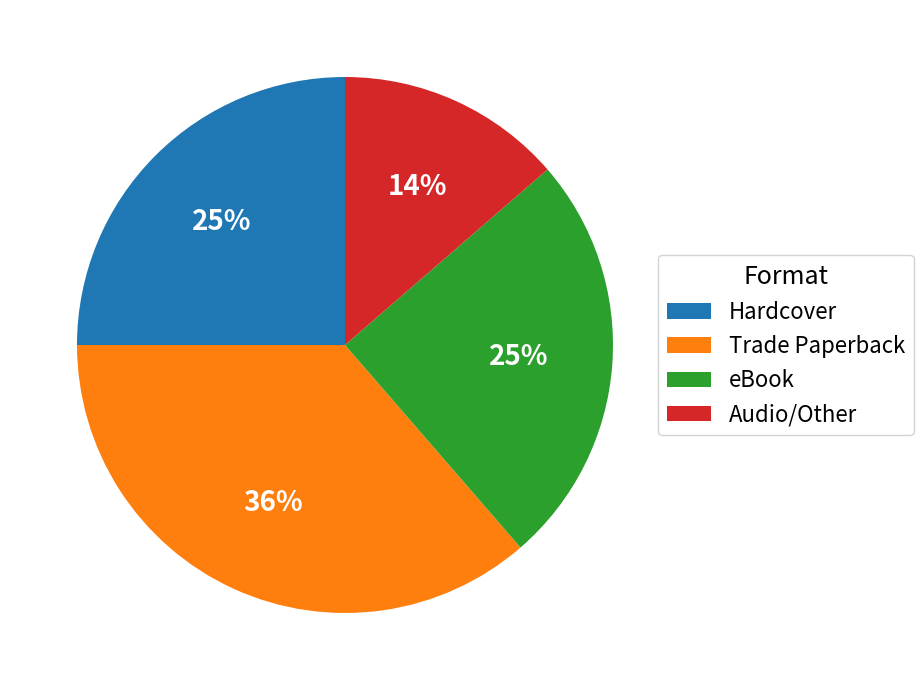

Is it true that Trade Paperback is 47% of the pie?

False